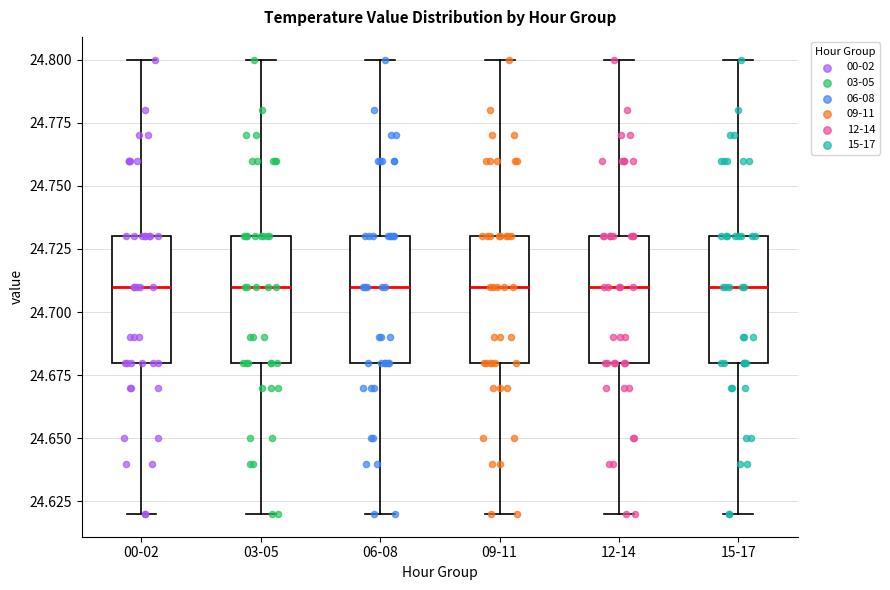

Reading left to right, transcribe this box plot: for each box, give where its median line is, the range the box spans, and where its two whiskers end, as read against the y-axis. The values are not printed on the chart, so give them approximately, as read against the axis.

00-02: median 24.71, box 24.68 to 24.73, whiskers 24.62 to 24.80
03-05: median 24.71, box 24.68 to 24.73, whiskers 24.62 to 24.80
06-08: median 24.71, box 24.68 to 24.73, whiskers 24.62 to 24.80
09-11: median 24.71, box 24.68 to 24.73, whiskers 24.62 to 24.80
12-14: median 24.71, box 24.68 to 24.73, whiskers 24.62 to 24.80
15-17: median 24.71, box 24.68 to 24.73, whiskers 24.62 to 24.80